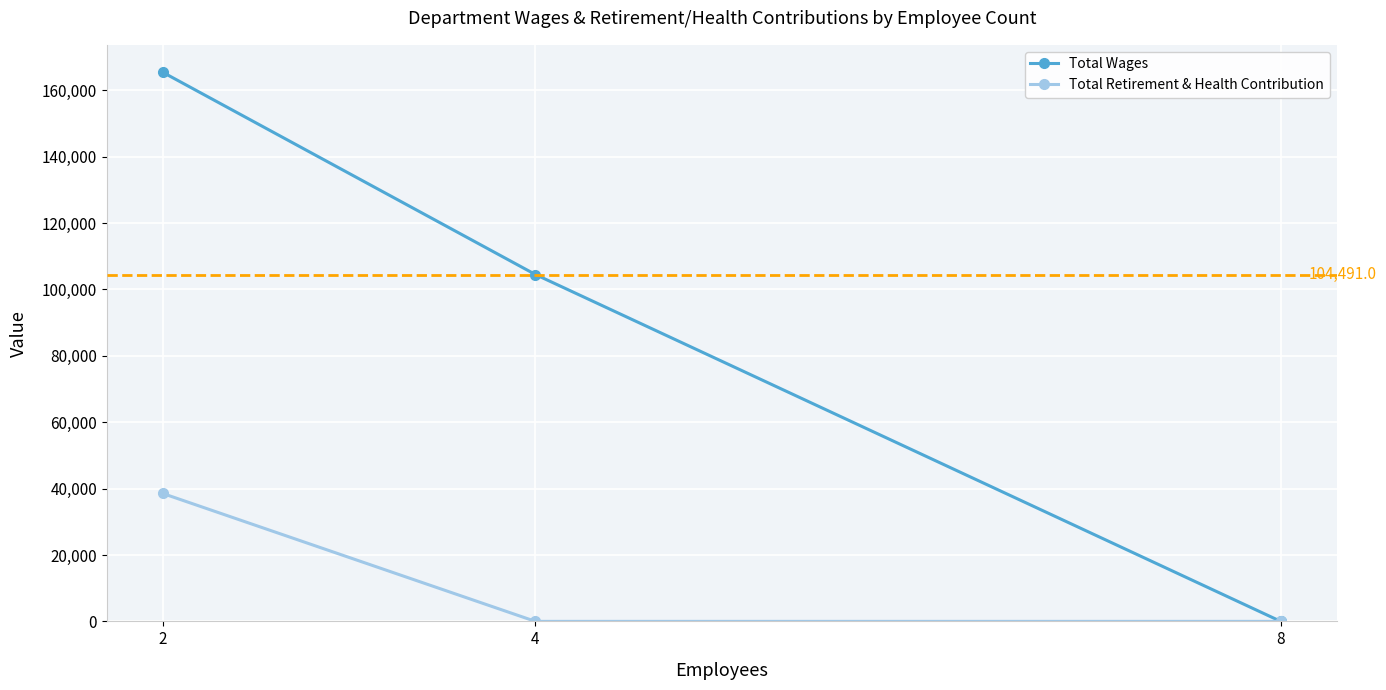

What is the difference between the maximum and minimum values in the Total Wages series?

165410